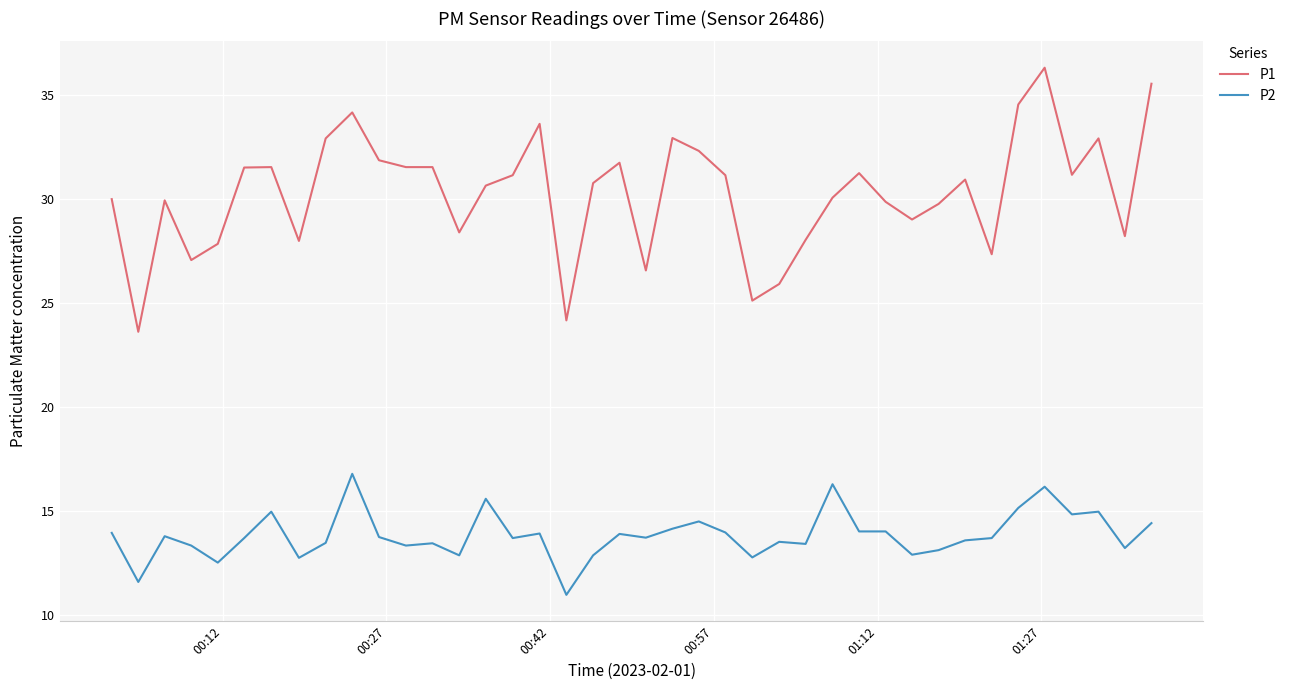

What is the greatest value displayed?

36.3